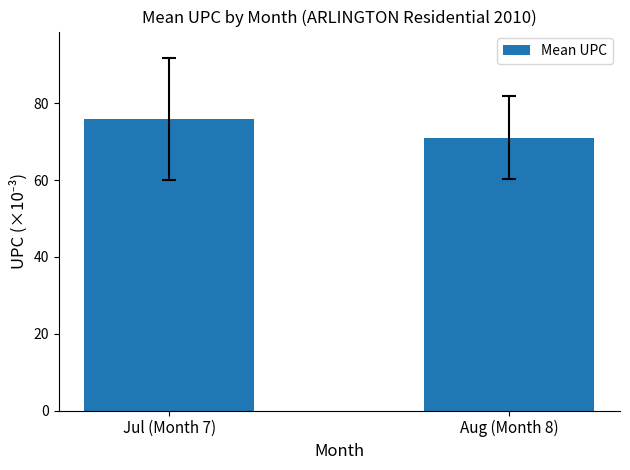

Which has a higher value, Jul (Month 7) or Aug (Month 8)?

Jul (Month 7)